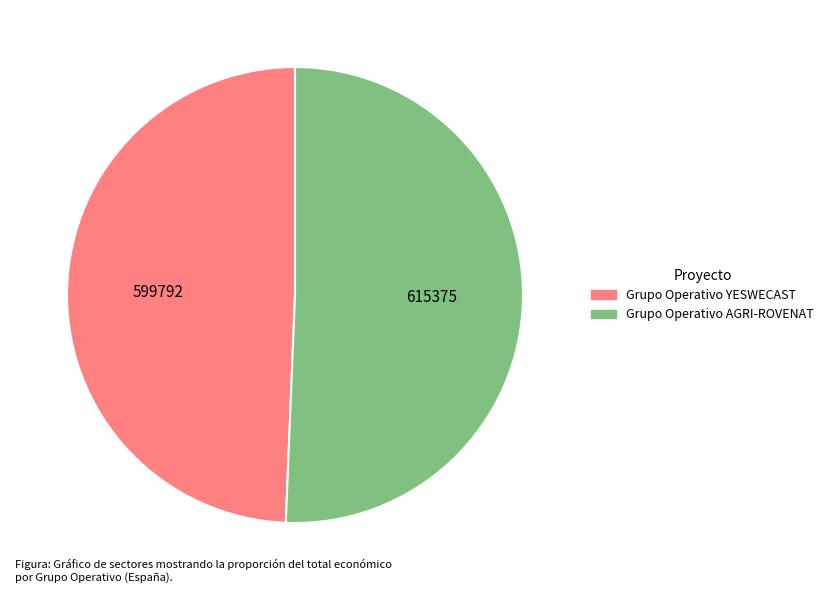

Which category has the biggest portion of the pie?

Grupo Operativo AGRI-ROVENAT